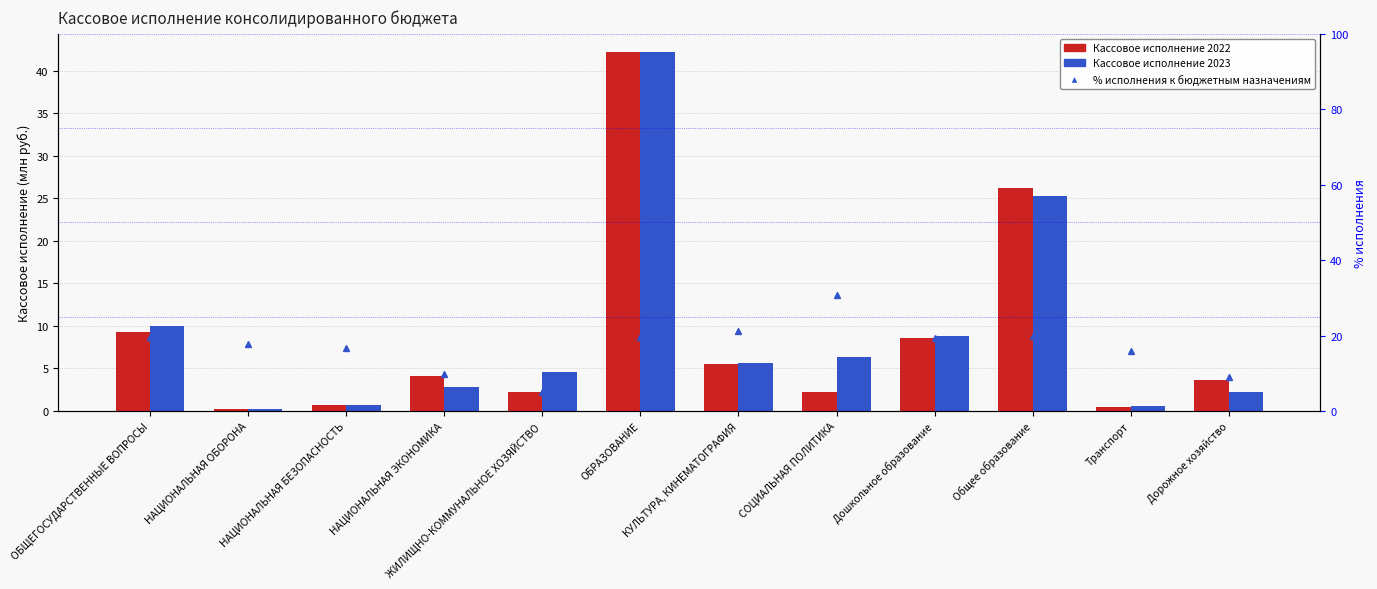

Which has a higher value, НАЦИОНАЛЬНАЯ БЕЗОПАСНОСТЬ or Общее образование?

Общее образование